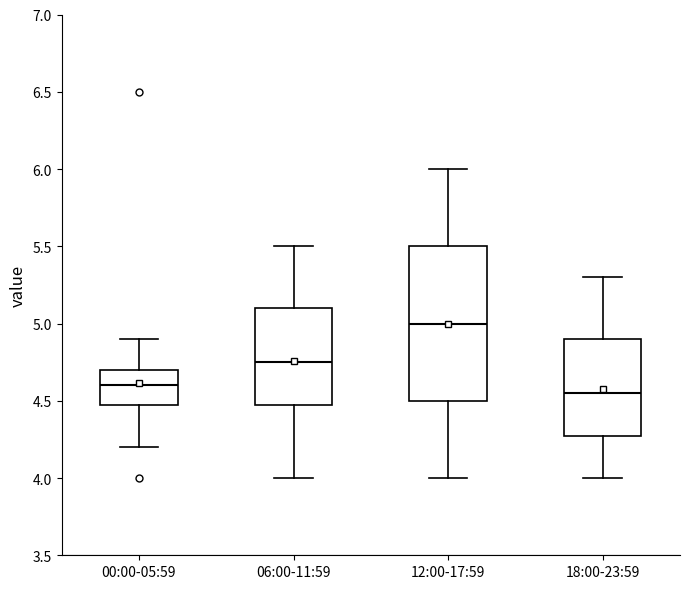

Reading left to right, read every box against the y-axis: the position of its median line, the range the box covers, and the ends of its whiskers. The values are not printed on the chart, so give them approximately, as read against the axis.

00:00-05:59: median 4.60, box 4.50 to 4.70, whiskers 4.20 to 4.90
06:00-11:59: median 4.75, box 4.50 to 5.10, whiskers 4.00 to 5.50
12:00-17:59: median 5.00, box 4.50 to 5.50, whiskers 4.00 to 6.00
18:00-23:59: median 4.55, box 4.30 to 4.90, whiskers 4.00 to 5.30